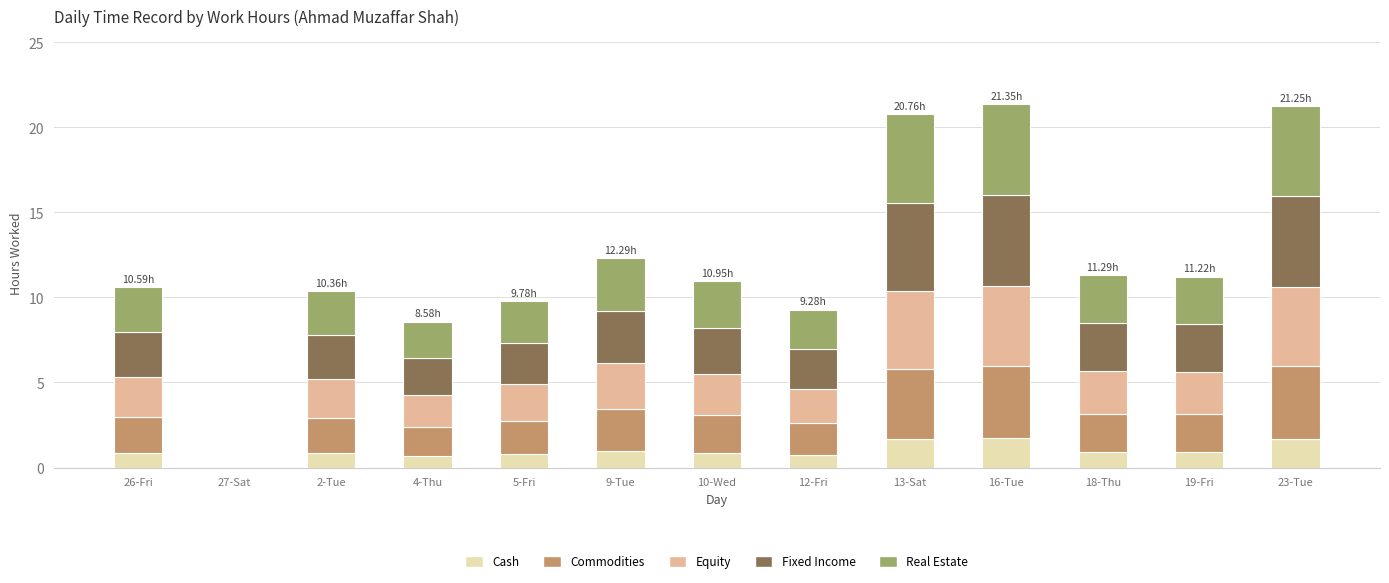

What is the sum of all Cash values?

12.6